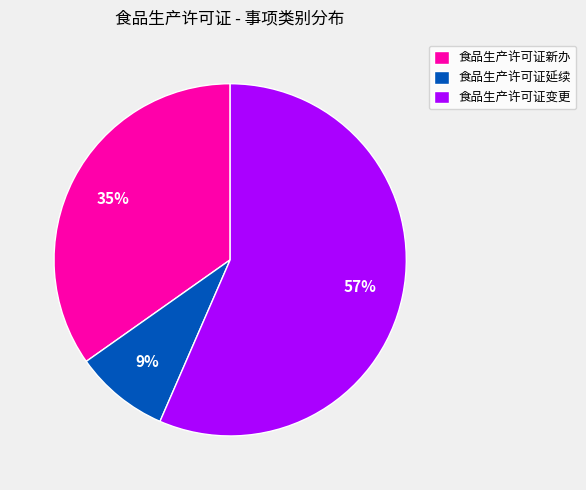

To the nearest percent, what is the difference between the largest and smallest slice percentages?

48%